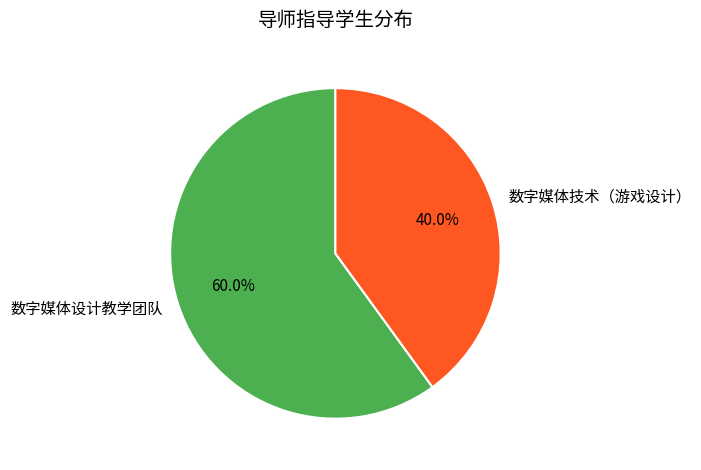

What is the ratio of the value at 数字媒体技术（游戏设计） to the value at 数字媒体设计教学团队?

0.7